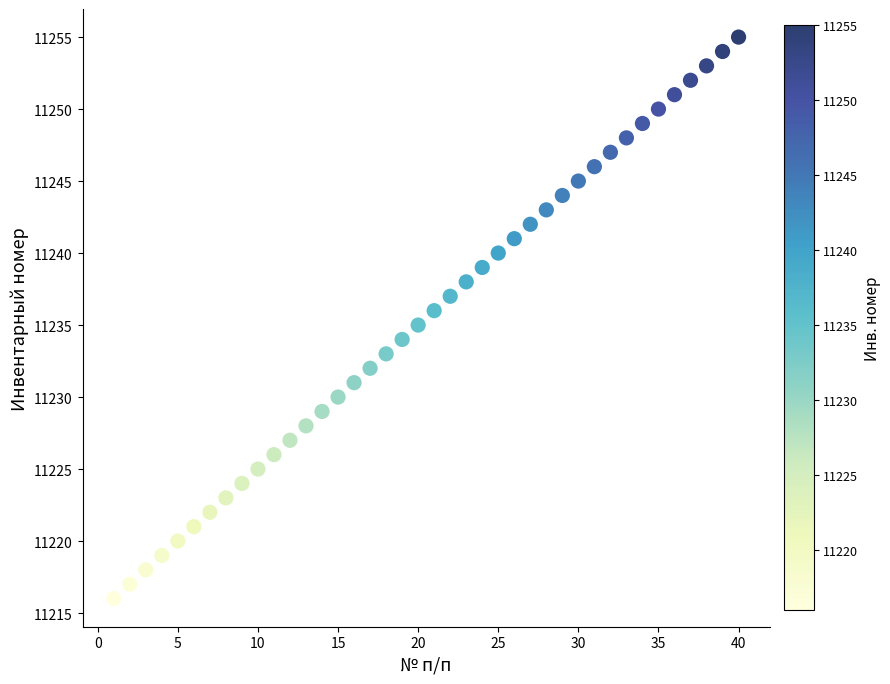

What is the range of X values (max minus min)?

39